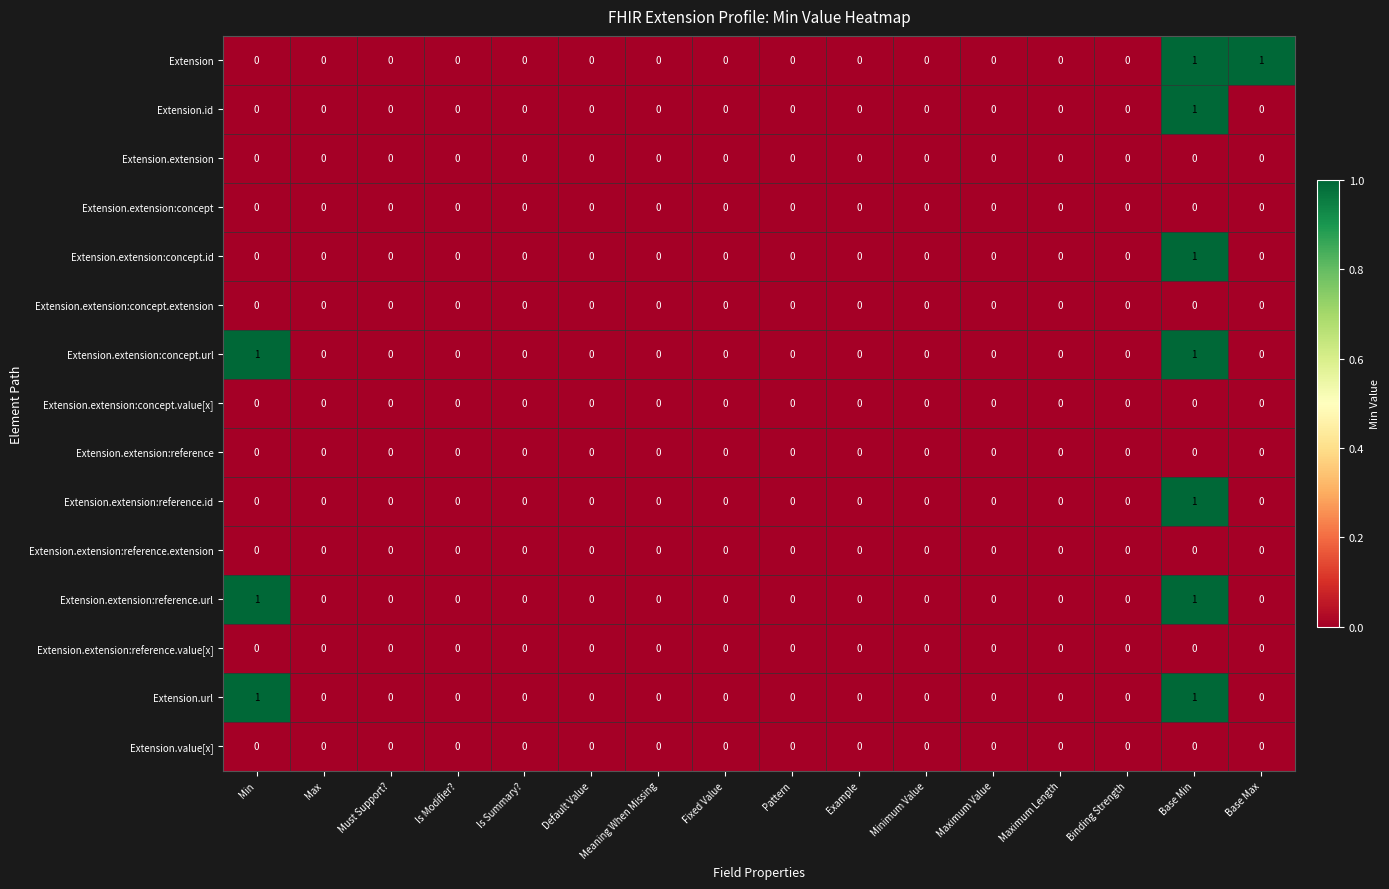

At which category is the sum across all series the highest?

Base Min